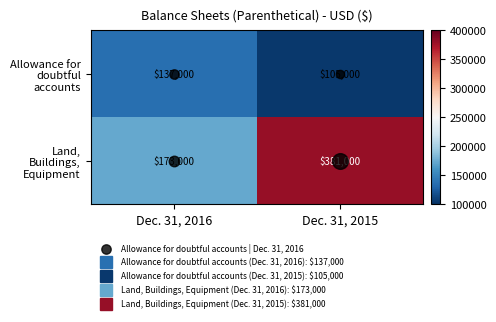

What is the lowest value of the Allowance for doubtful accounts series?

105000